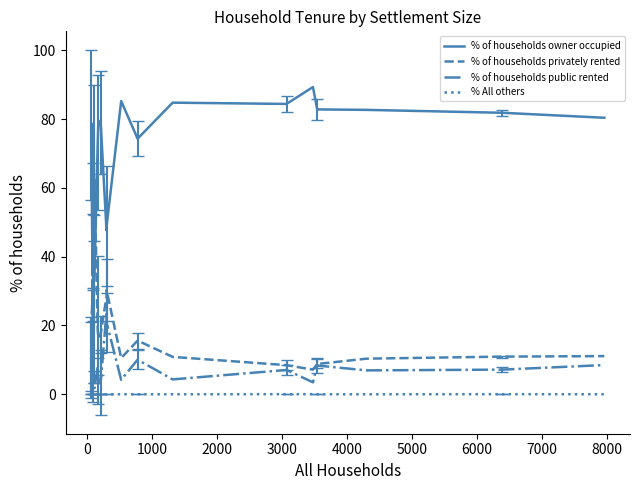

Which series has the largest total across all categories?

% of households owner occupied